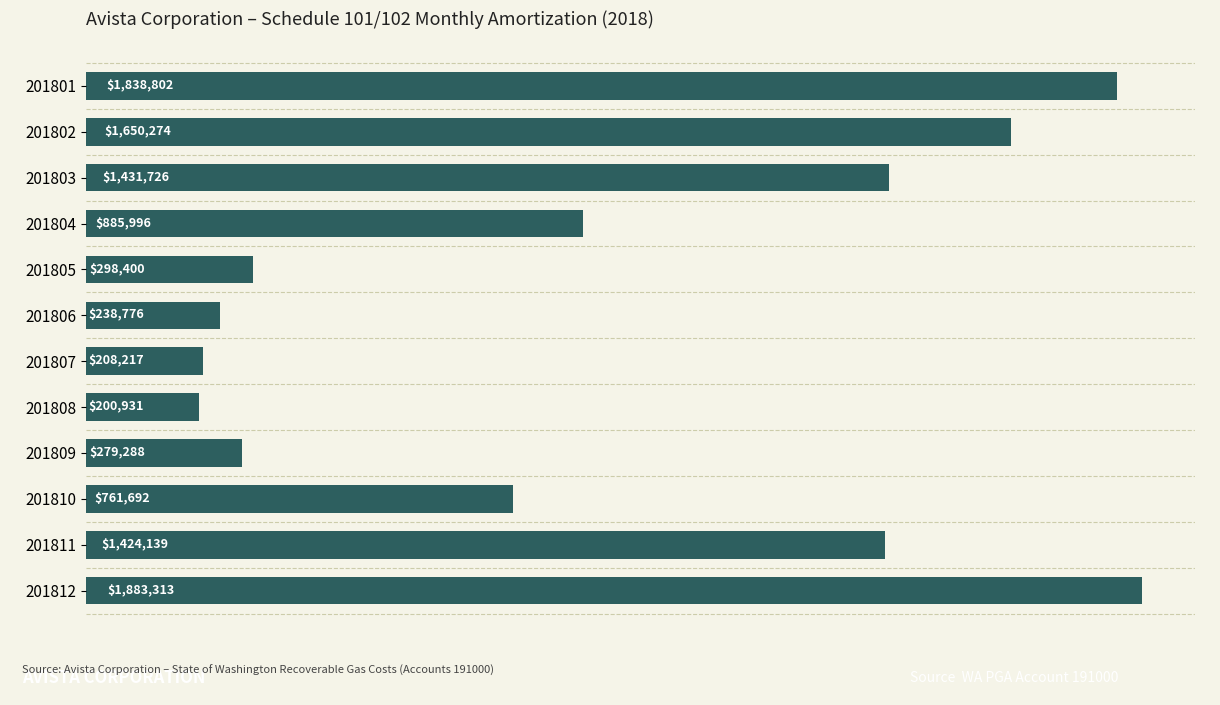

Are the bars horizontal?

Yes